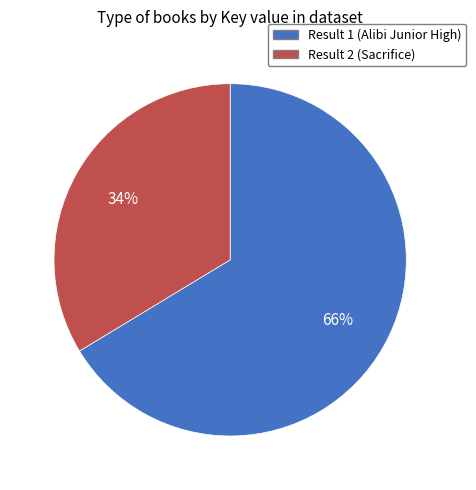

Which slice is the largest?

Result 1 (Alibi Junior High)